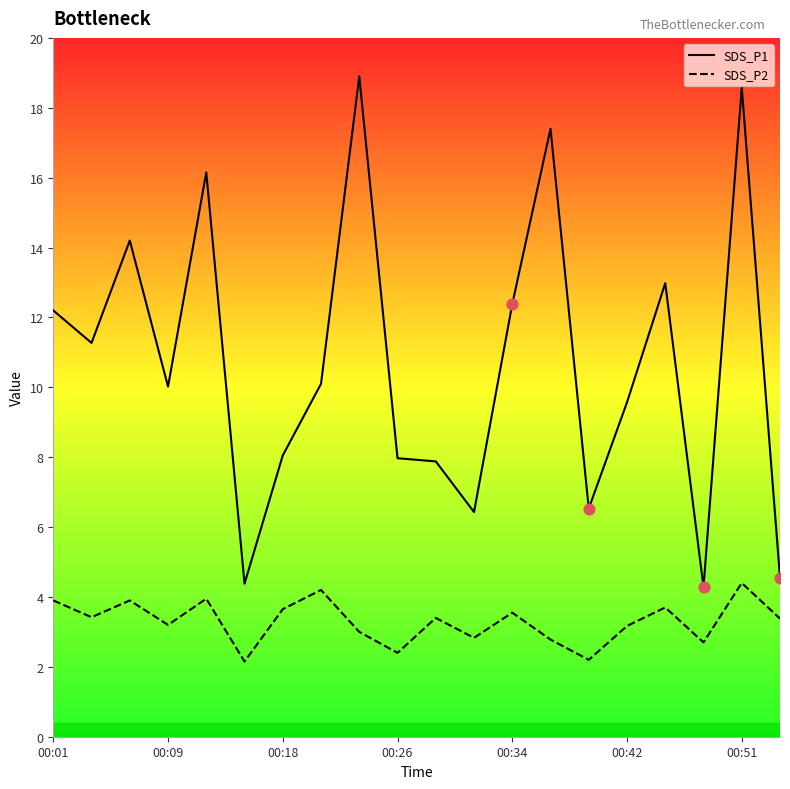

Which series has the largest total across all categories?

SDS_P1